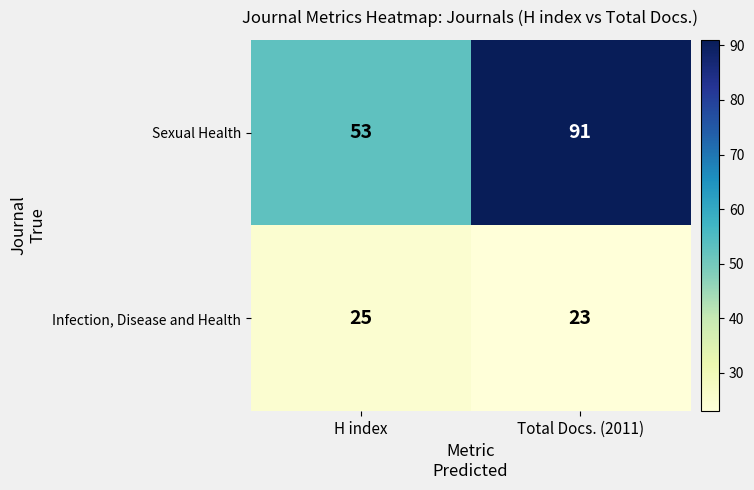

At which category is the sum across all series the highest?

Total Docs. (2011)